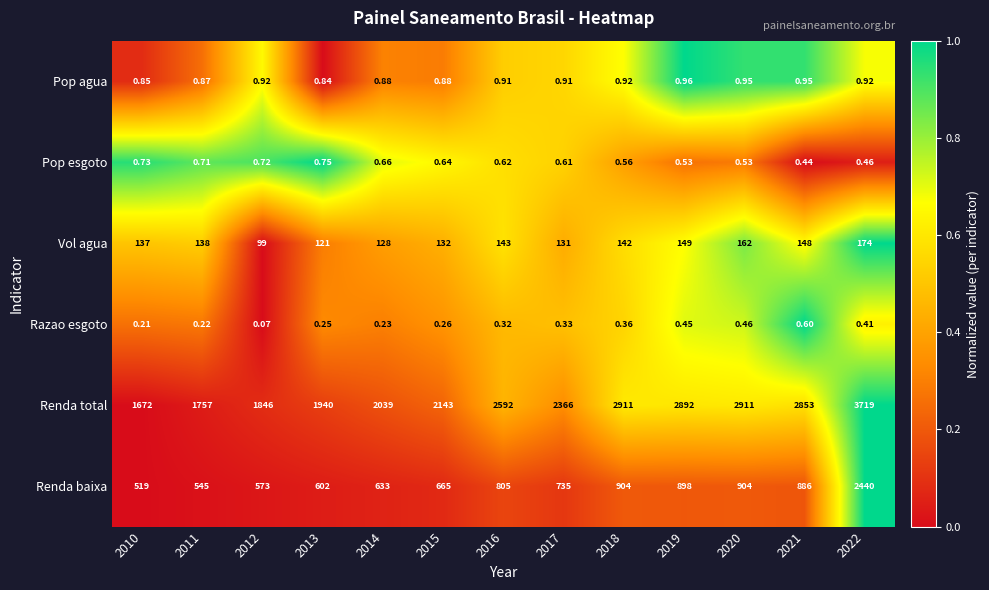

Which label corresponds to the largest value in the chart?

2022